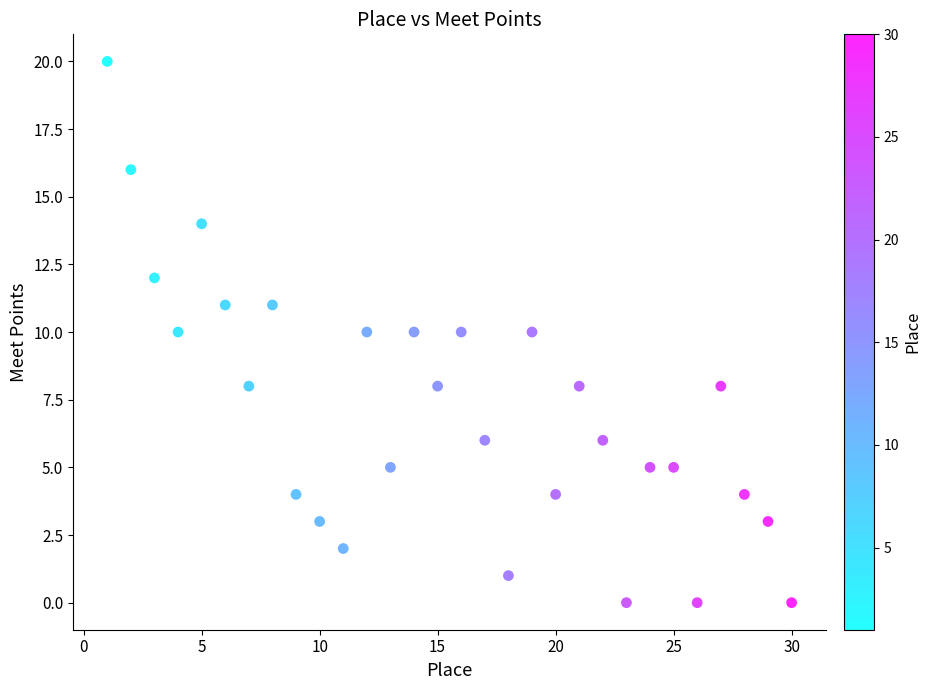

What is the range of Y values (max minus min)?

20